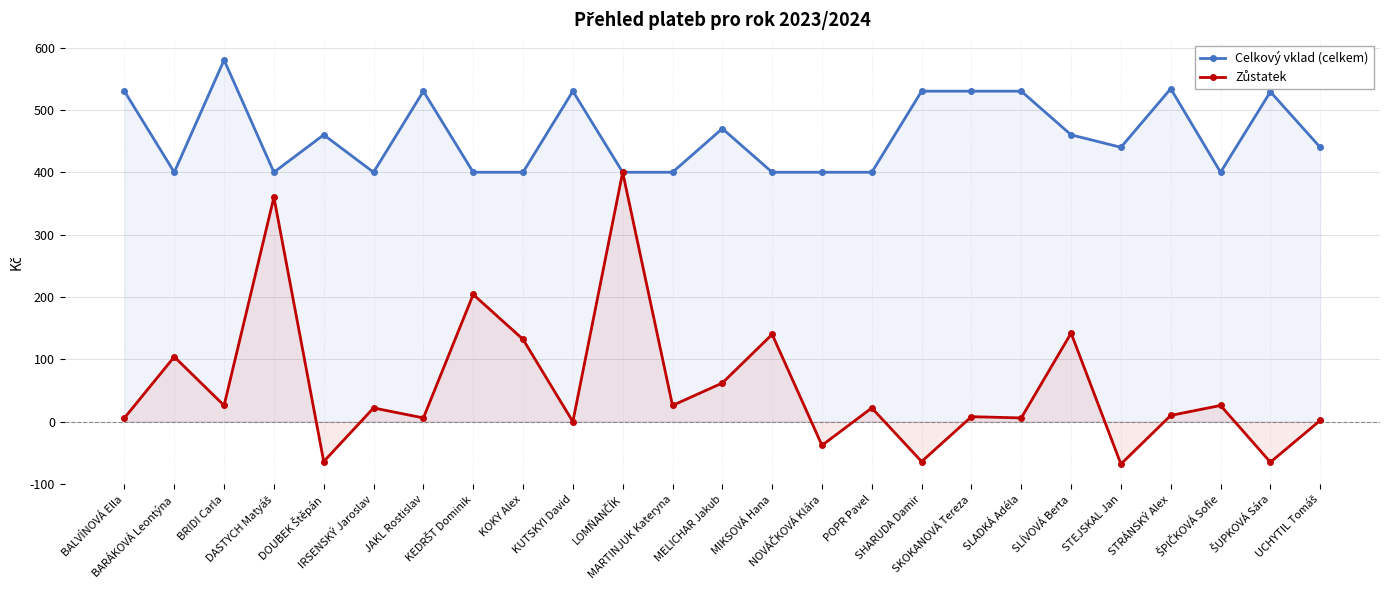

Which series changed the most between JAKL Rostislav and KEDRŠT Dominik?

Zůstatek